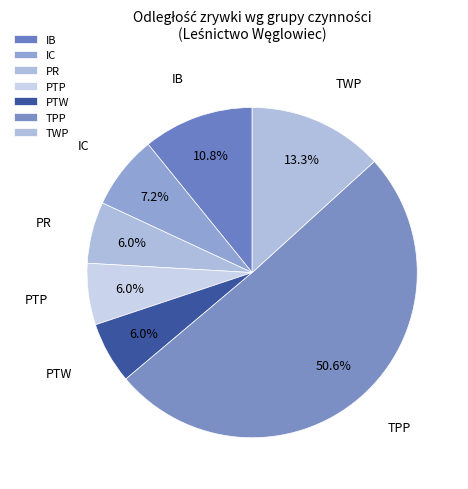

To the nearest percent, what is the difference between the PTP and TPP slice percentages?

45%